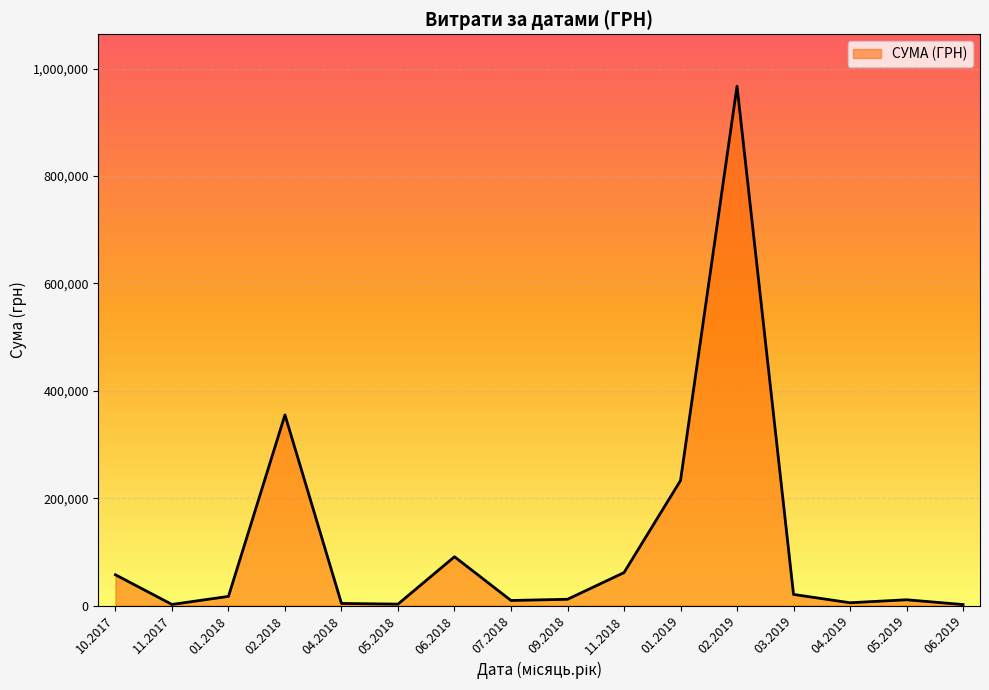

Does the chart have visible grid lines?

Yes